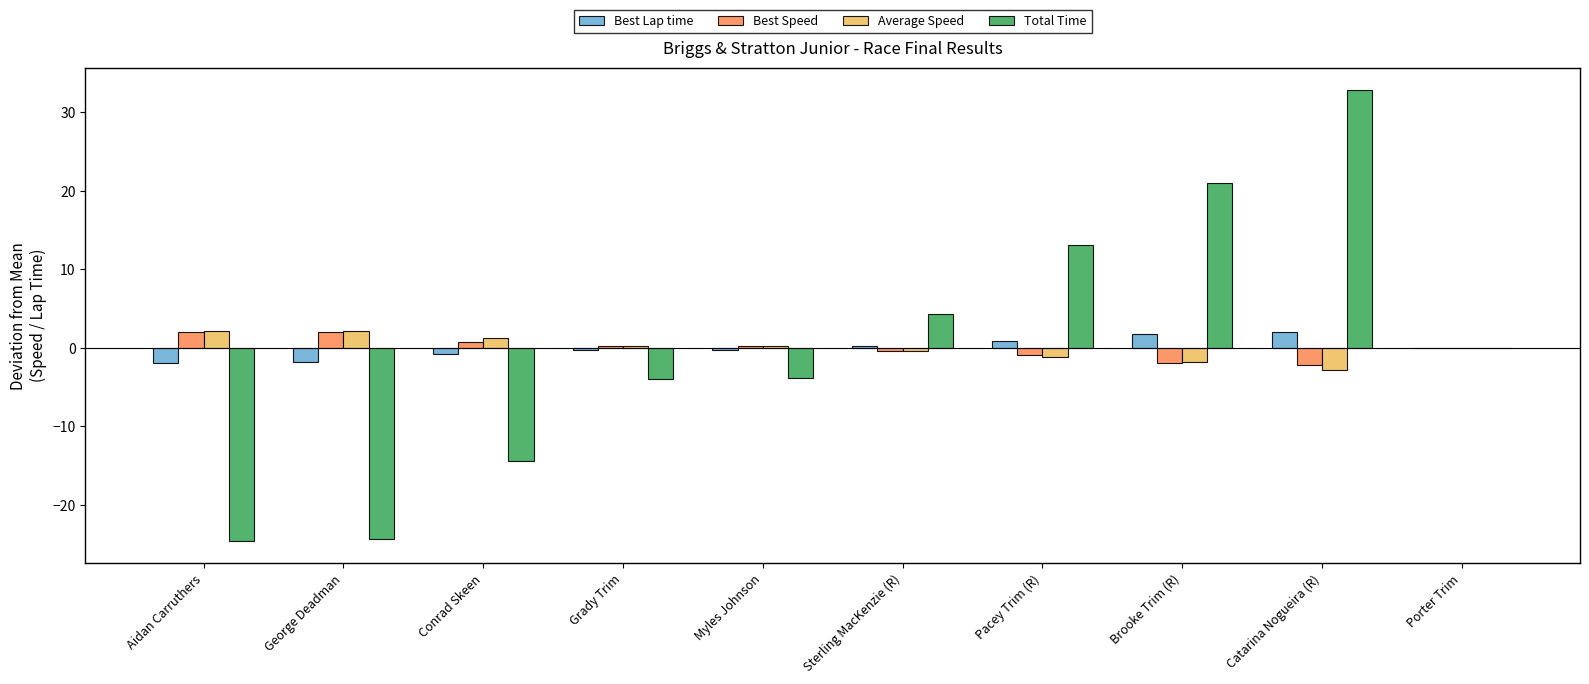

Which series has the largest range (max minus min)?

Total Time